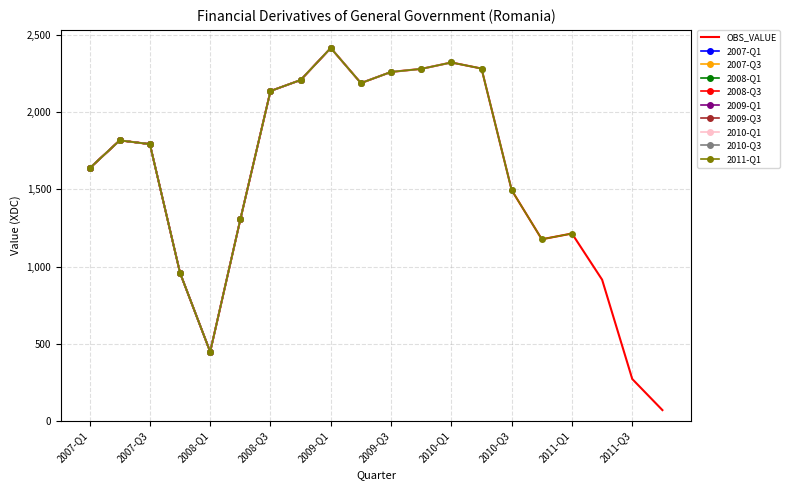

What is the difference between the values at 2011-Q2 and 2009-Q2?

1274.7